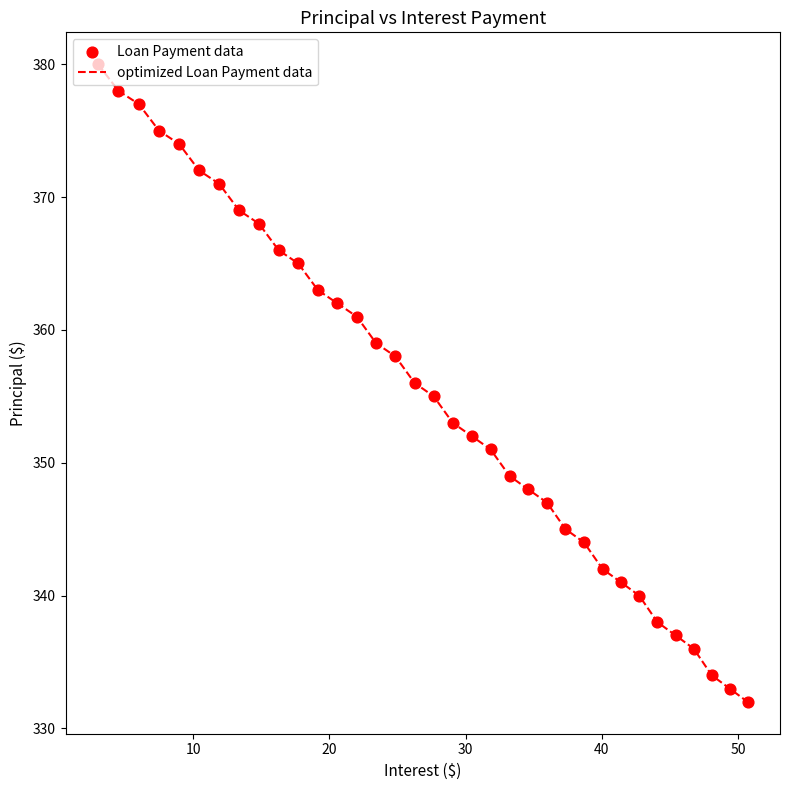

What is the greatest value displayed?

380